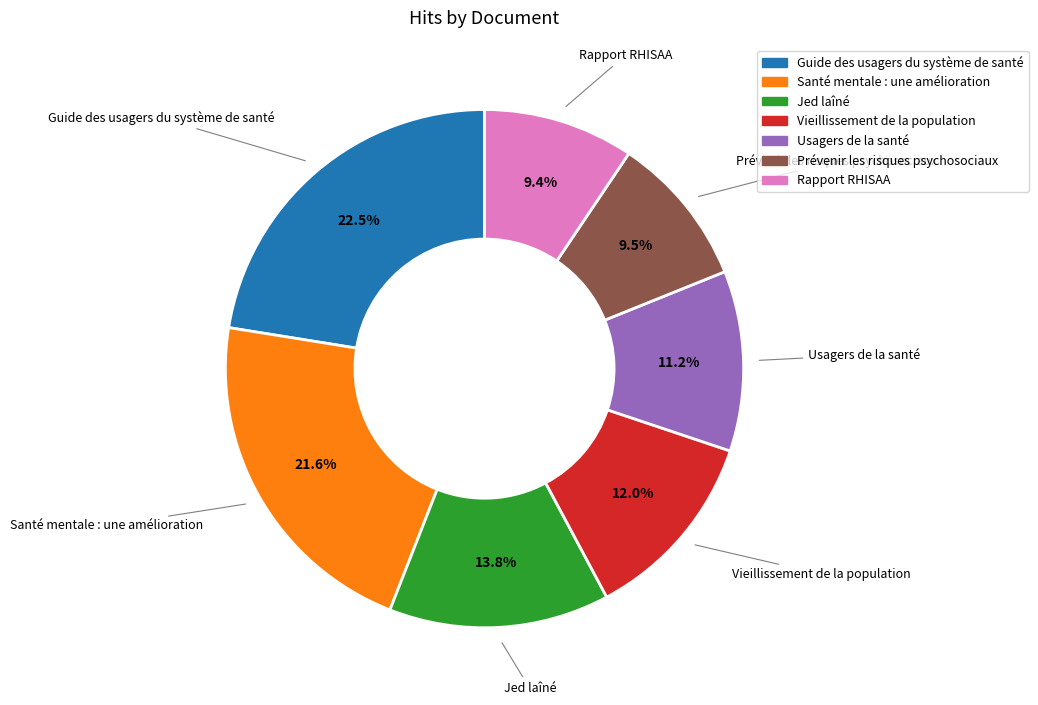

What is the largest slice in the pie chart?

Guide des usagers du système de santé